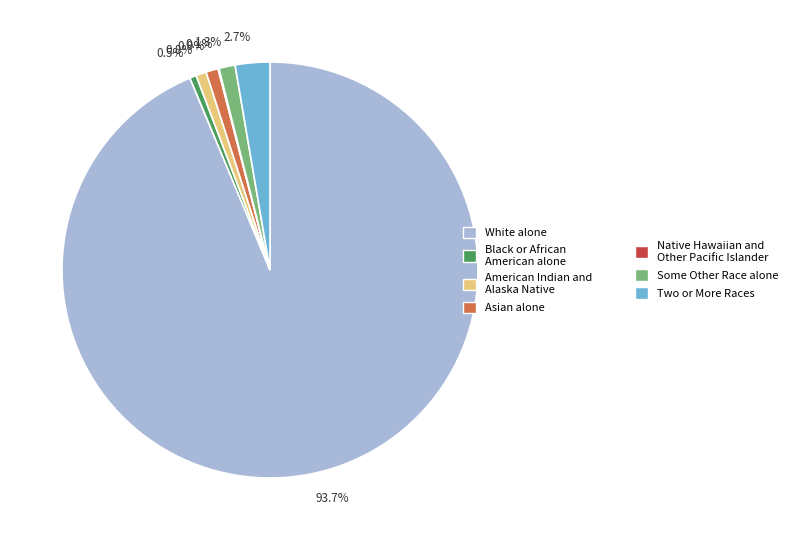

Is there a majority slice in this chart?

Yes